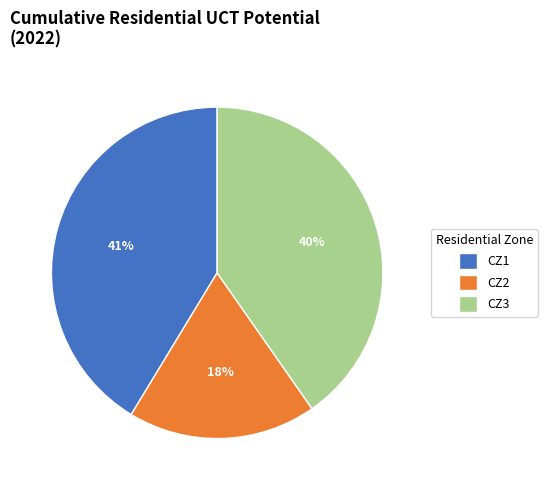

Do CZ2 and CZ1 together represent more than half of the pie?

Yes